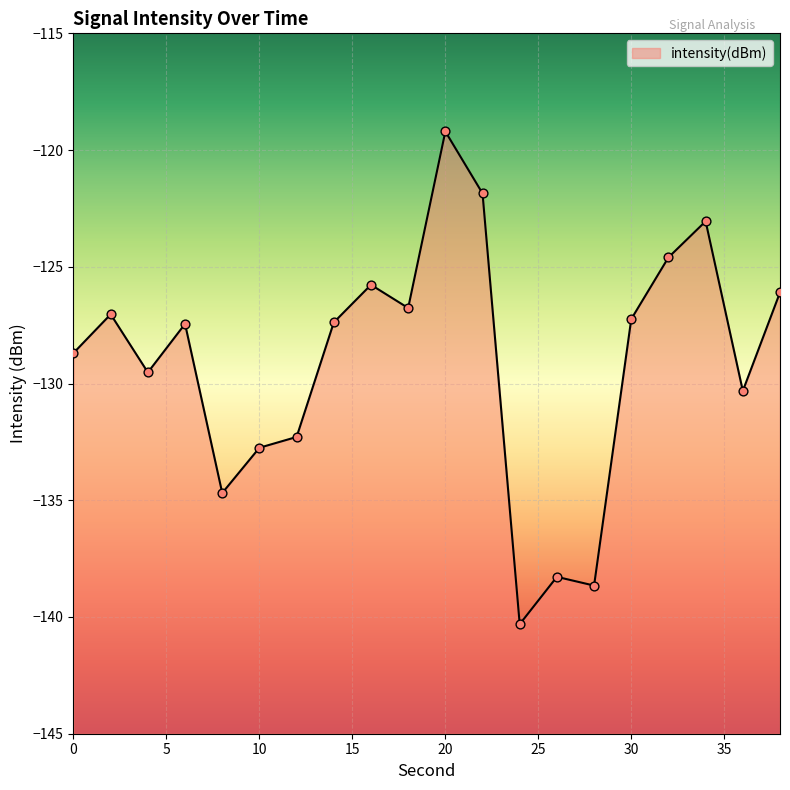

What is the change in value from 8 to 14?

+7.3